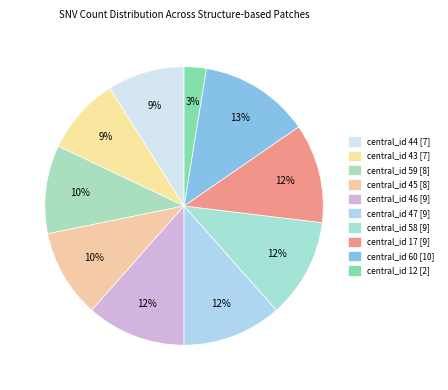

Does any single category account for the majority?

No